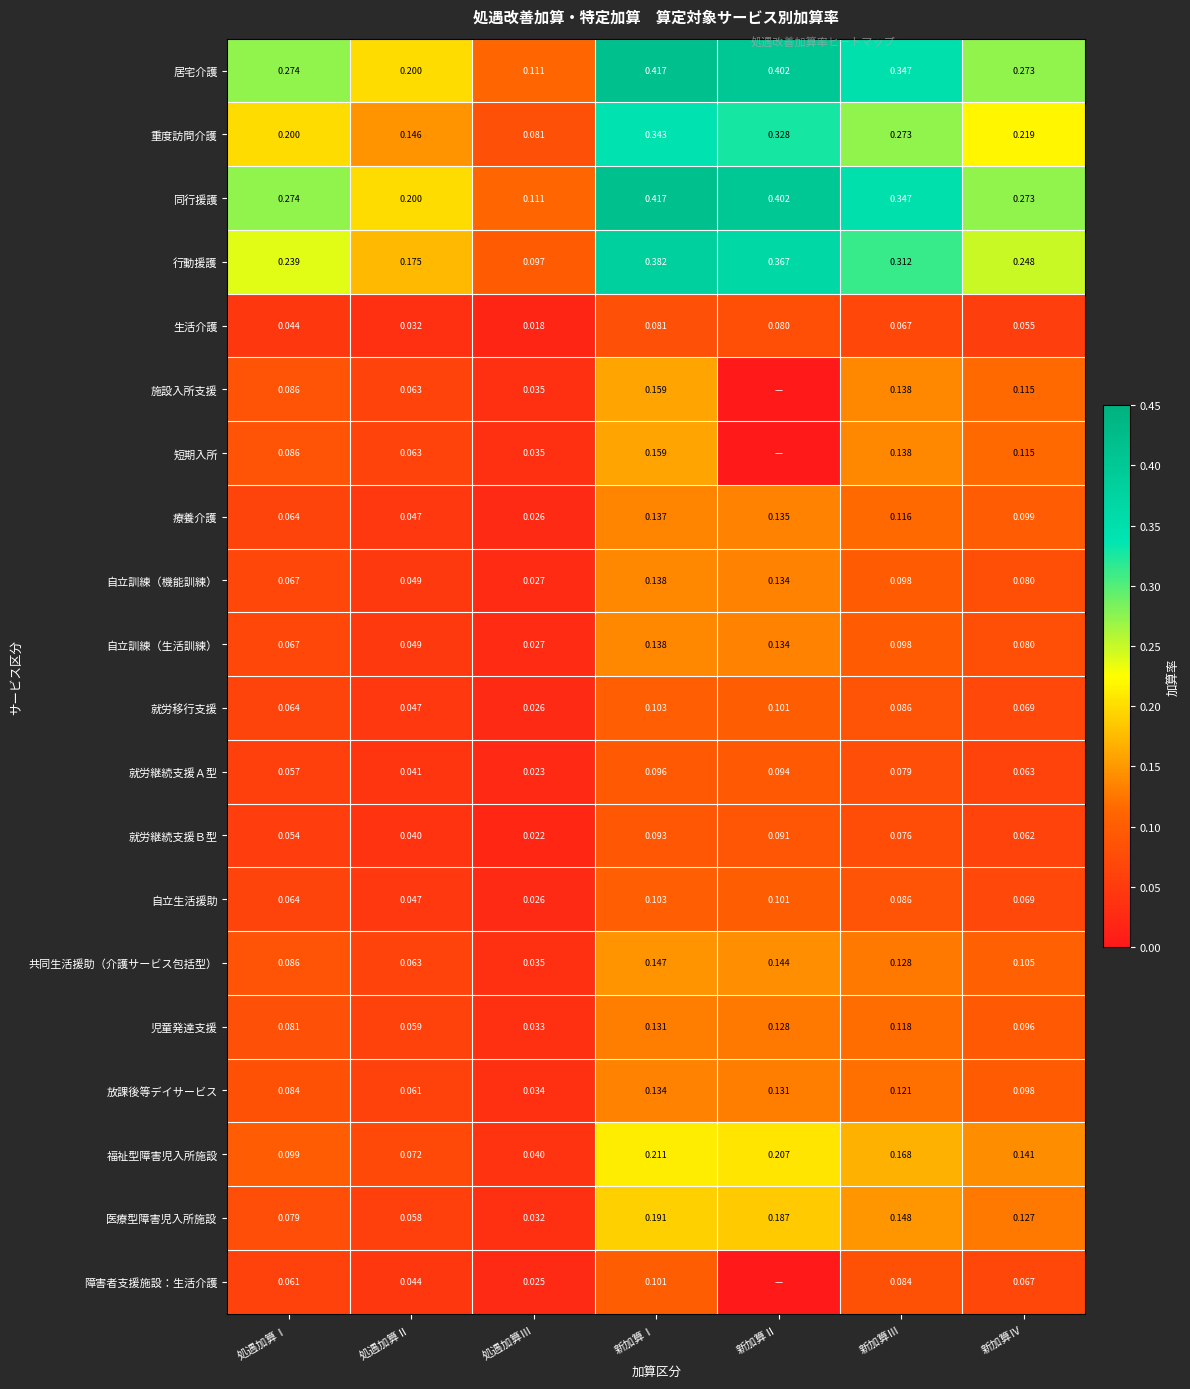

At how many categories does at least one series exceed 0?

7